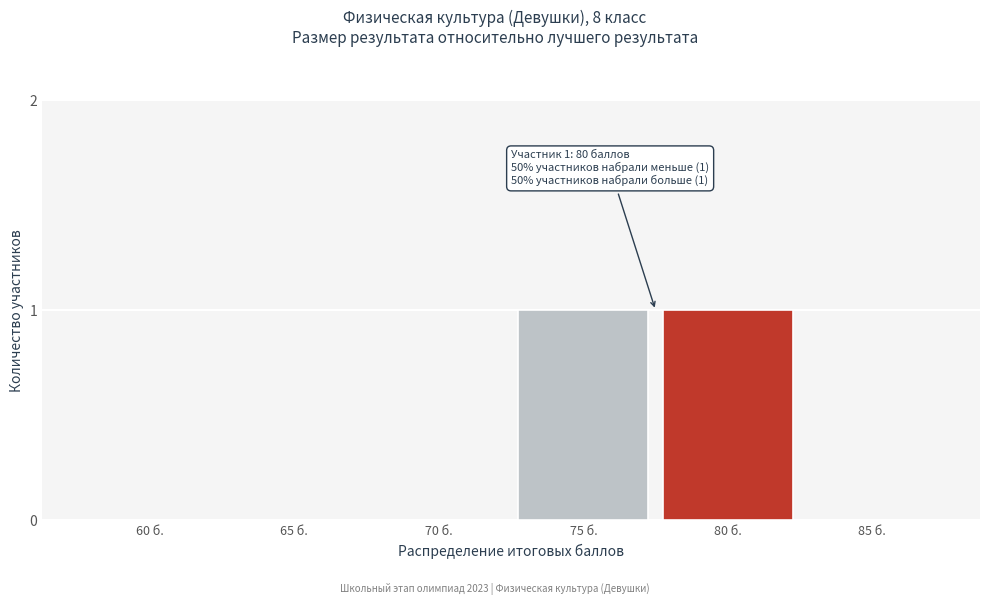

Reading right to left, list all the values displayed in this chart.

85 б.=0	80 б.=1	75 б.=1	70 б.=0	65 б.=0	60 б.=0